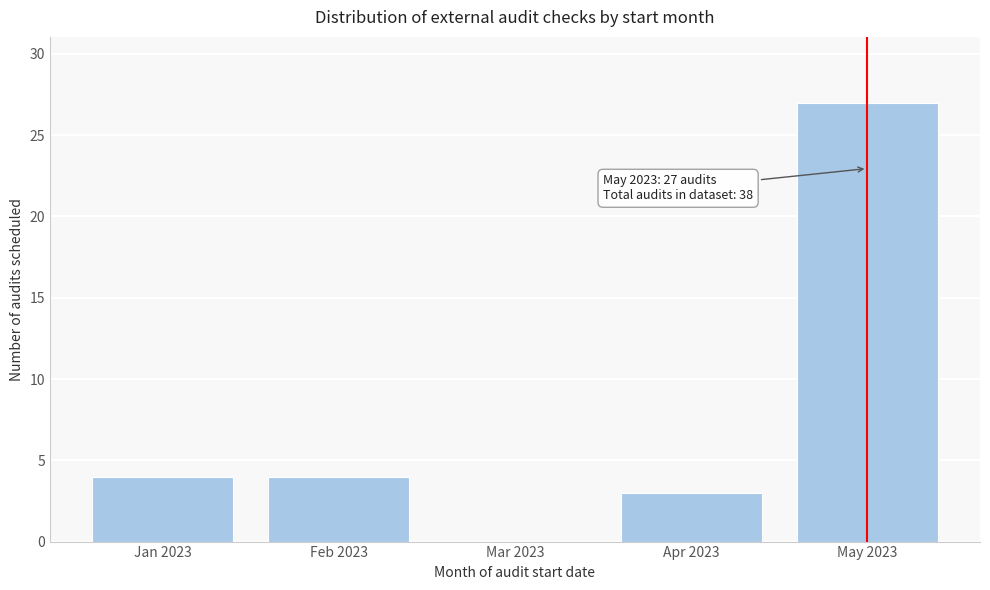

Reading left to right, list all the values displayed in this chart.

Jan 2023=4	Feb 2023=4	Mar 2023=0	Apr 2023=3	May 2023=27